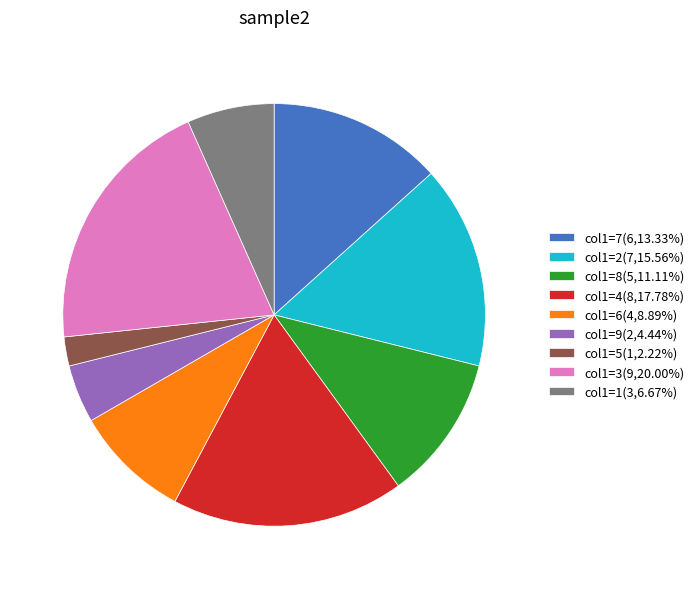

How many segments does this pie chart have?

9